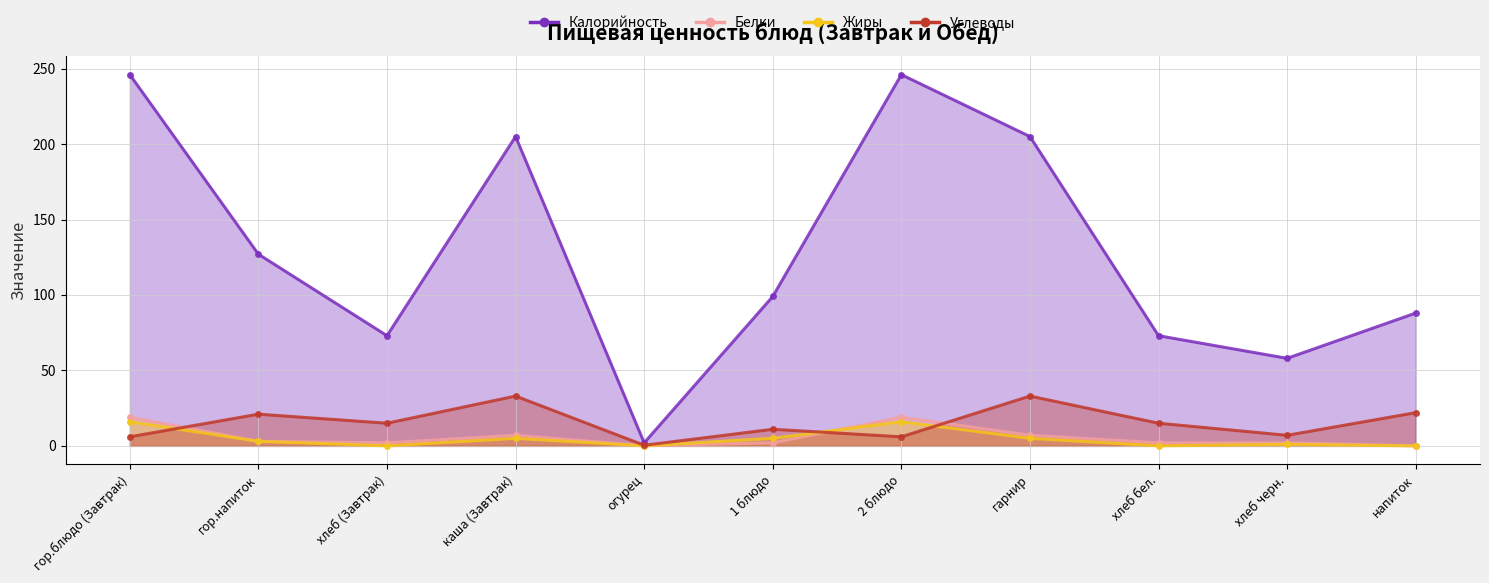

Is it true that Белки equals 7.0 at гарнир?

True